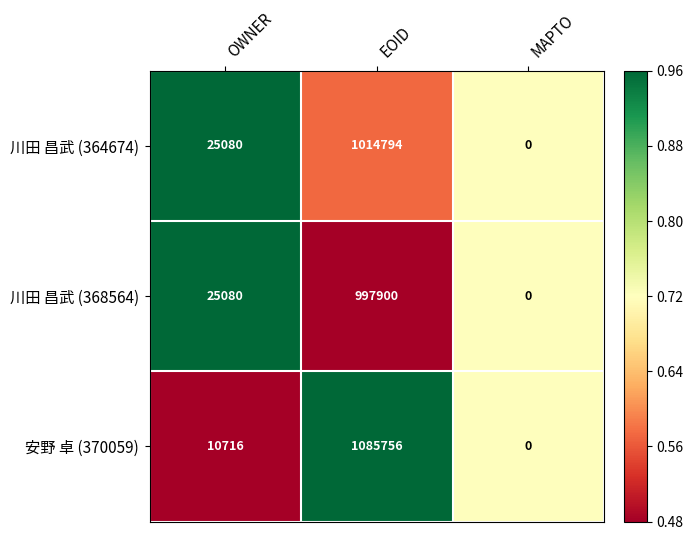

Read the 川田 昌武 (368564) value at OWNER.

25080